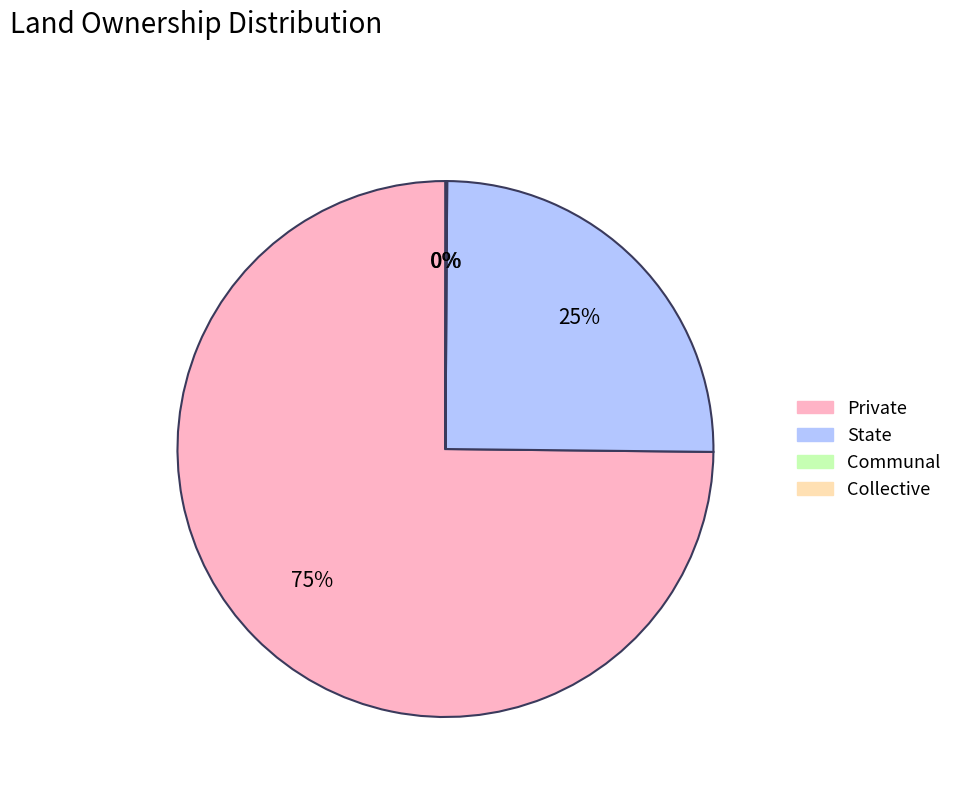

Is there a majority slice in this chart?

Yes